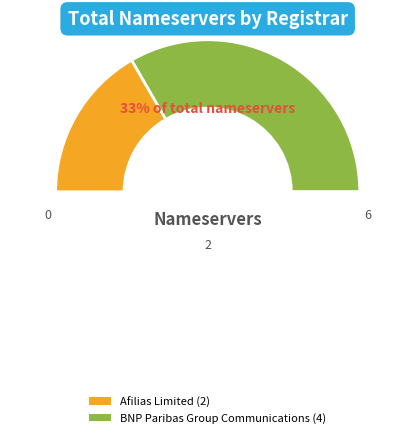

What percentage is the BNP Paribas Group Communications slice, to the nearest percent?

67%